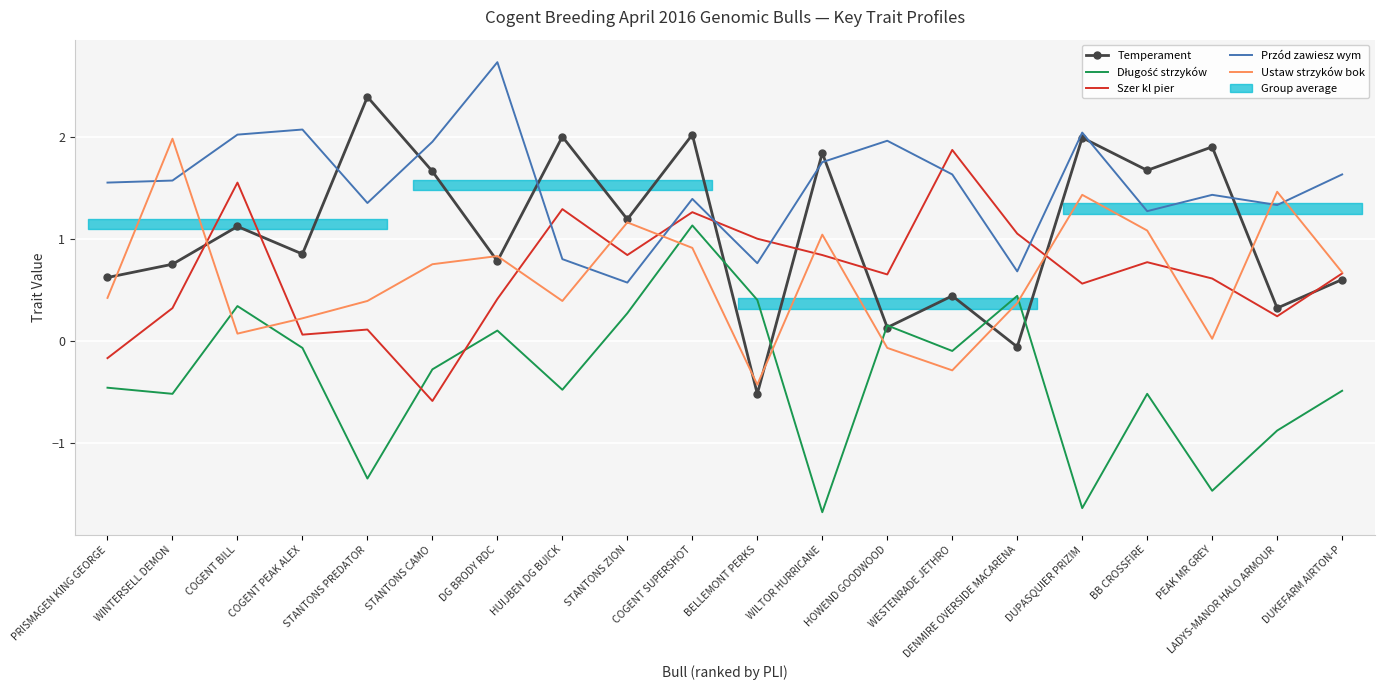

Rank the series by their maximum value, from lowest to highest.

Długość strzyków, Szer kl pier, Ustaw strzyków bok, Temperament, Przód zawiesz wym